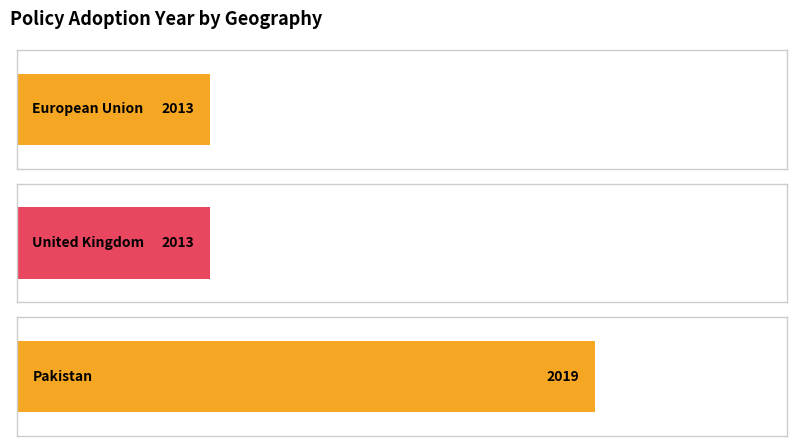

What is the sum of all values?

6045